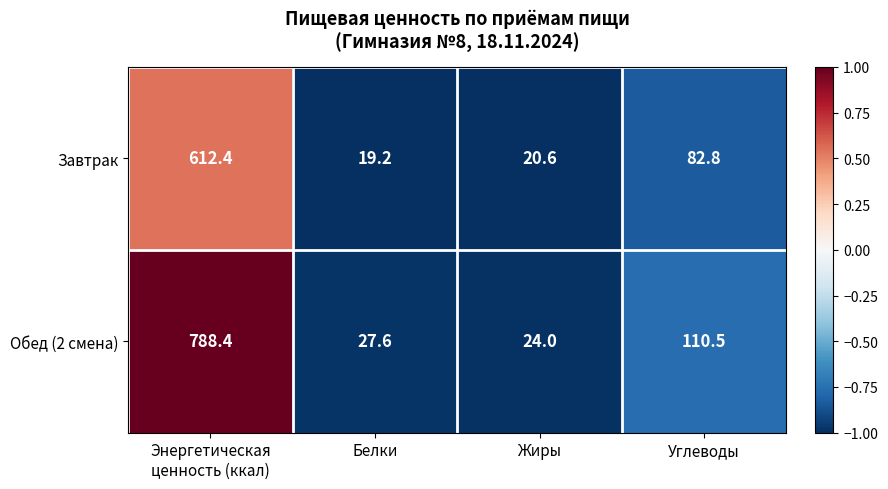

Which series has the largest total across all categories?

Обед (2 смена)